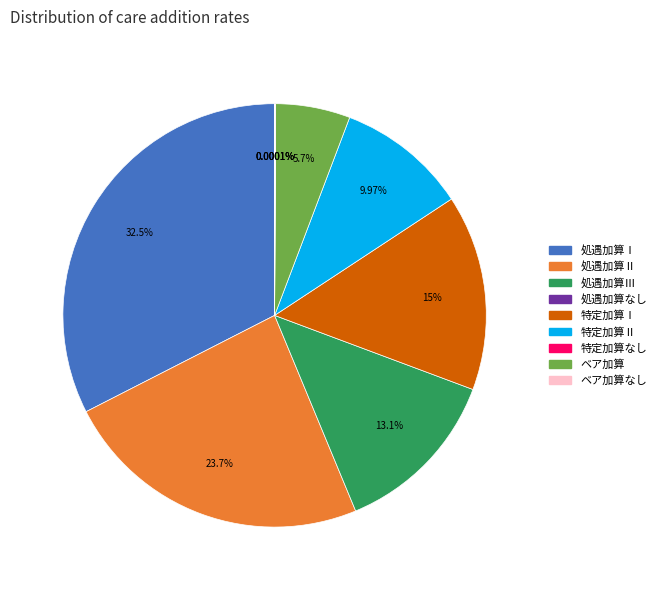

Does any single category account for the majority?

No